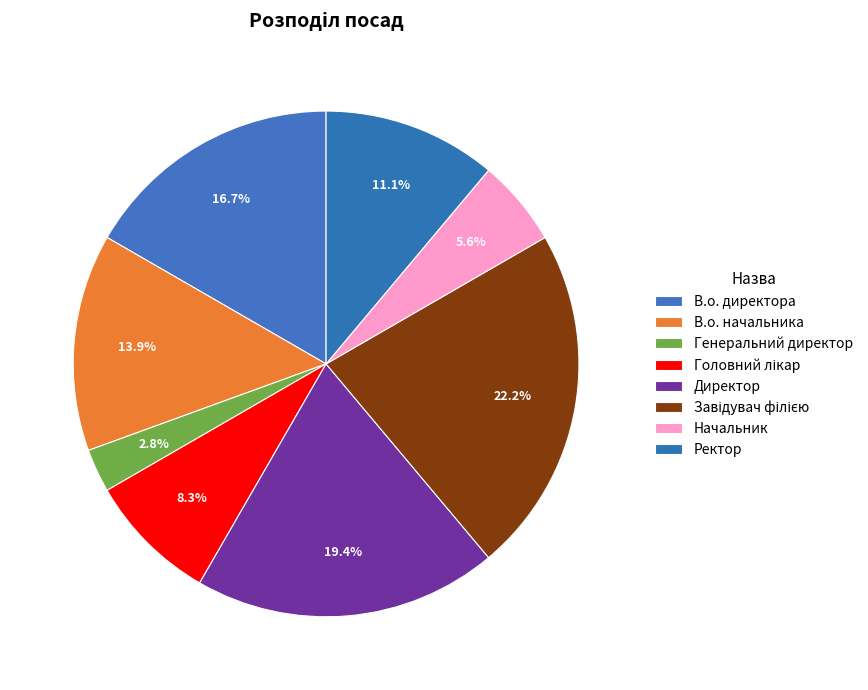

Between Завідувач філією and Директор, which is larger?

Завідувач філією